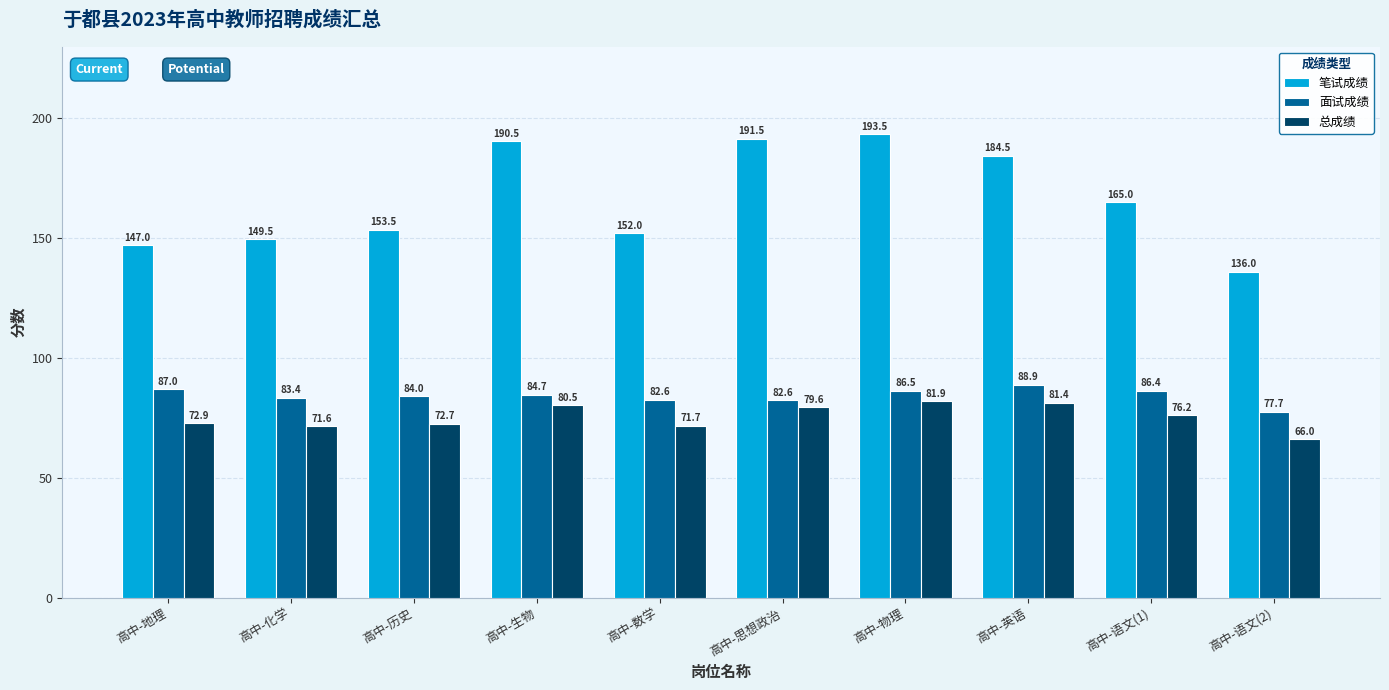

What are all the series names shown in the legend?

笔试成绩, 面试成绩, 总成绩